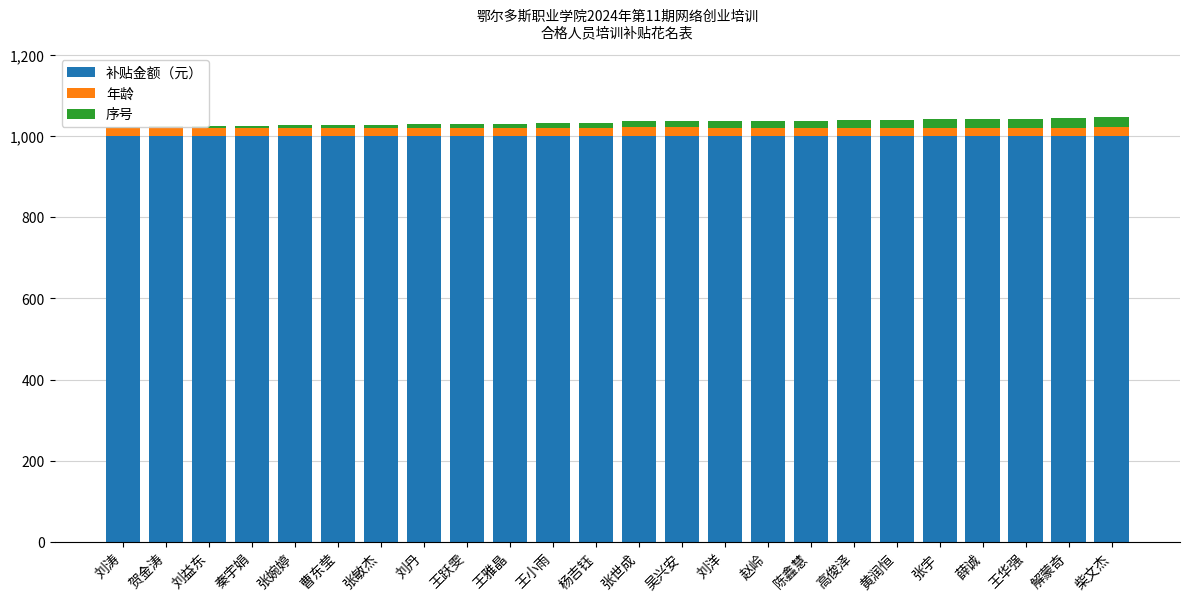

How many 年龄 values are between 21 and 22?

15